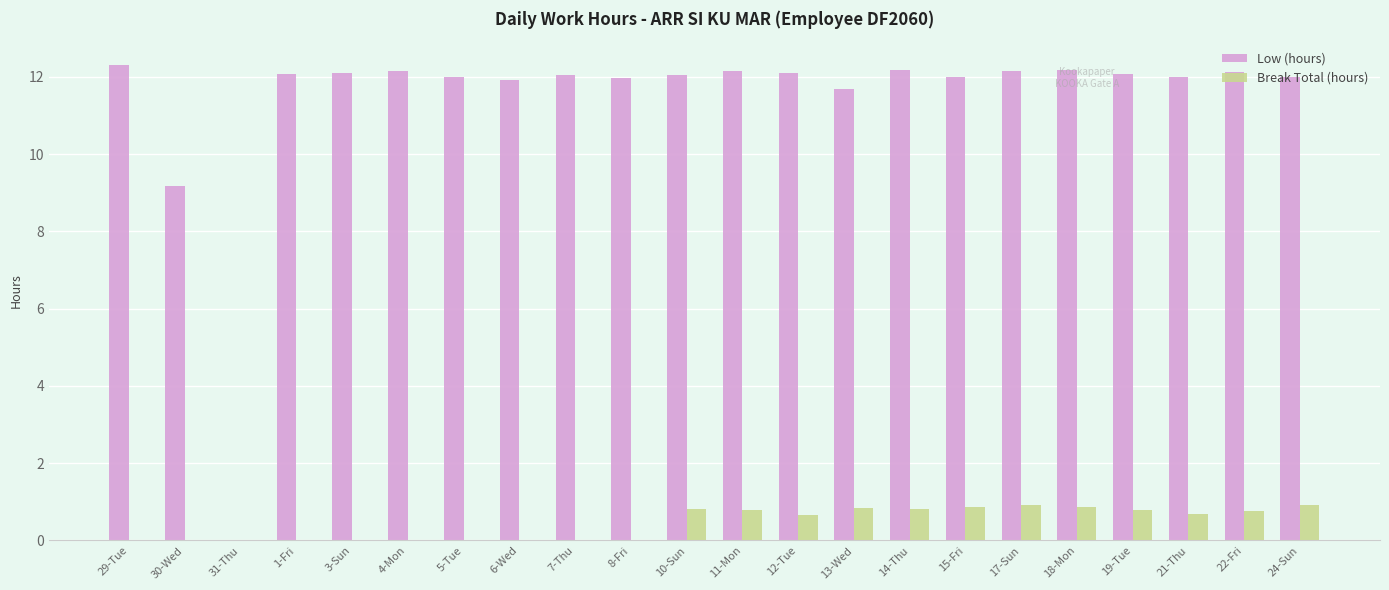

Which series changed the most between 31-Thu and 6-Wed?

Low (hours)